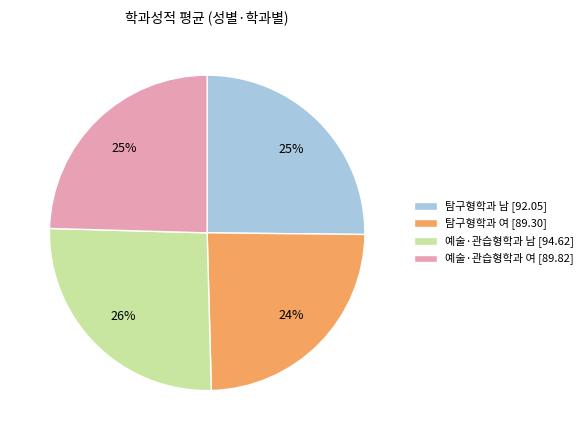

How many slices are in this pie chart?

4